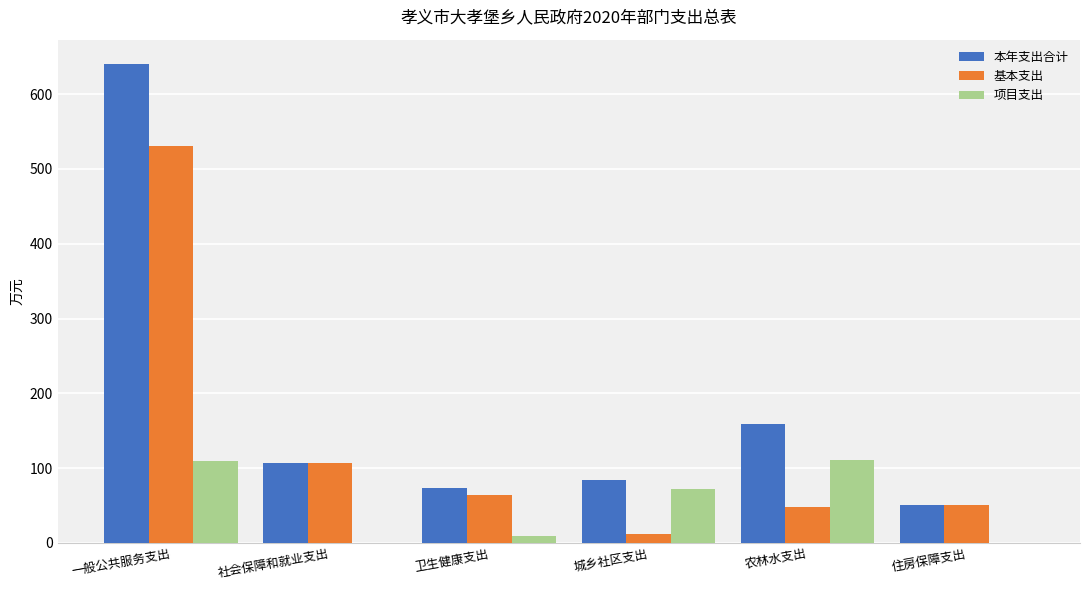

What value does the 项目支出 series have at 一般公共服务支出?

109.6